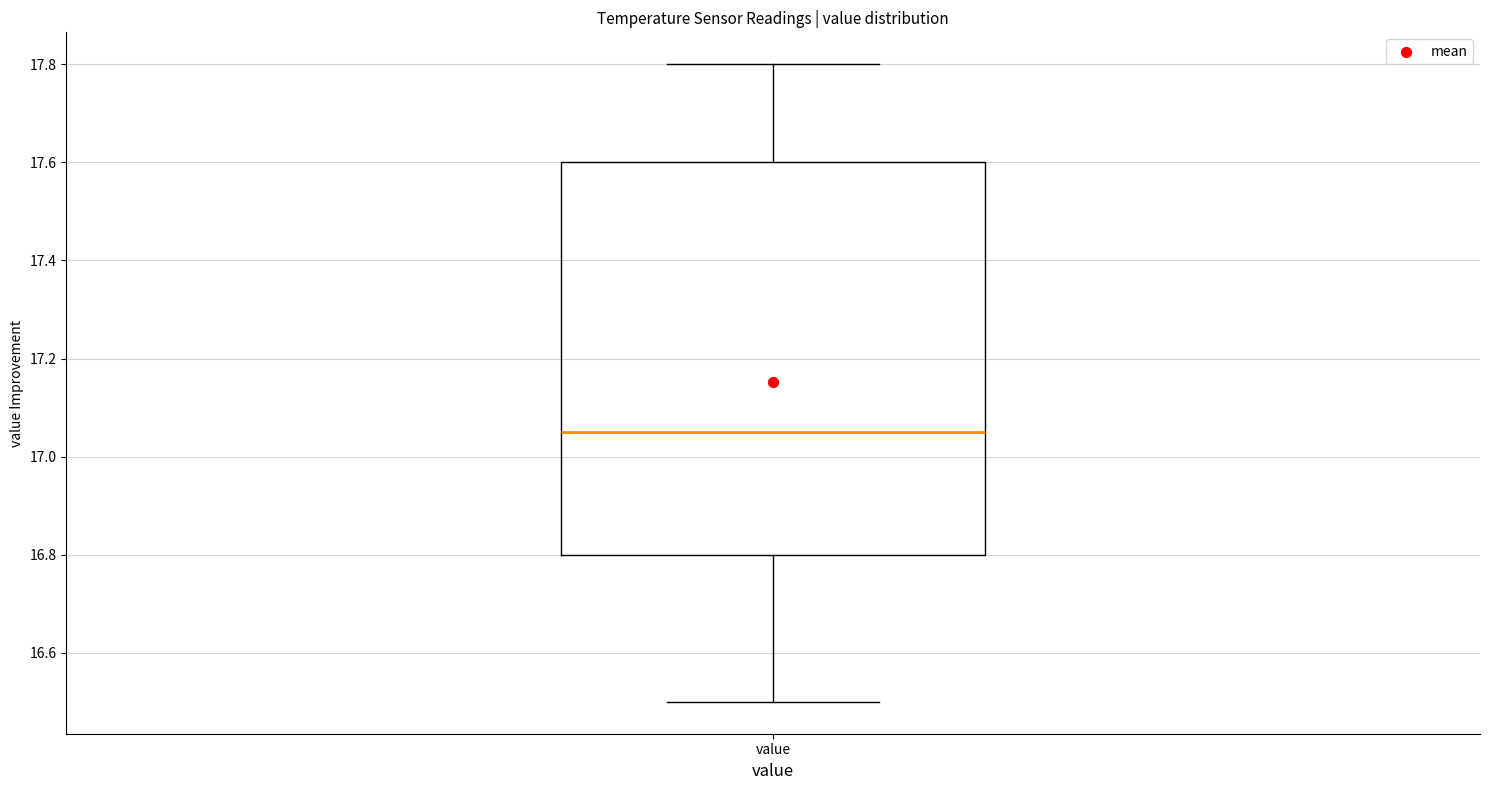

Transcribe this box plot: give where the median line is, the range the box spans, and where the two whiskers end, as read against the y-axis. The values are not printed on the chart, so give them approximately, as read against the axis.

median 17.06, box 16.80 to 17.60, whiskers 16.50 to 17.80